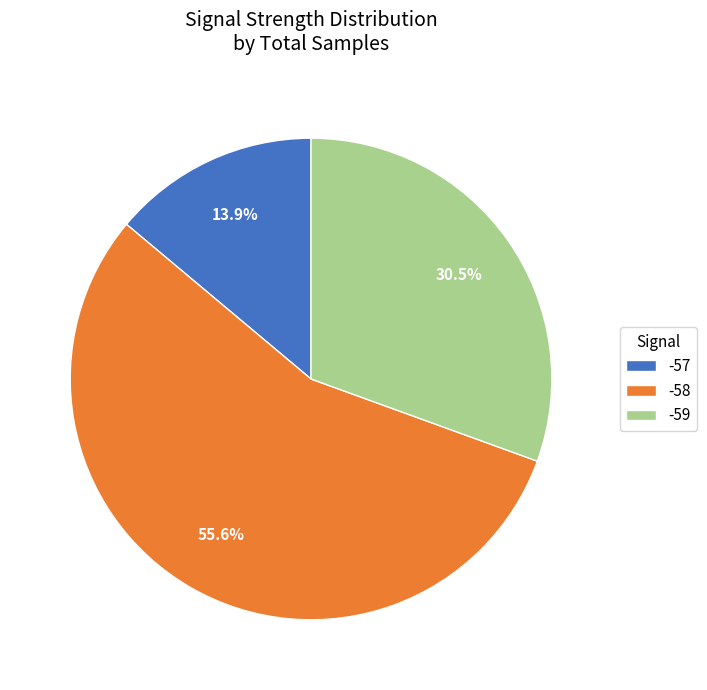

To the nearest percent, what percentage of the pie is -58?

56%